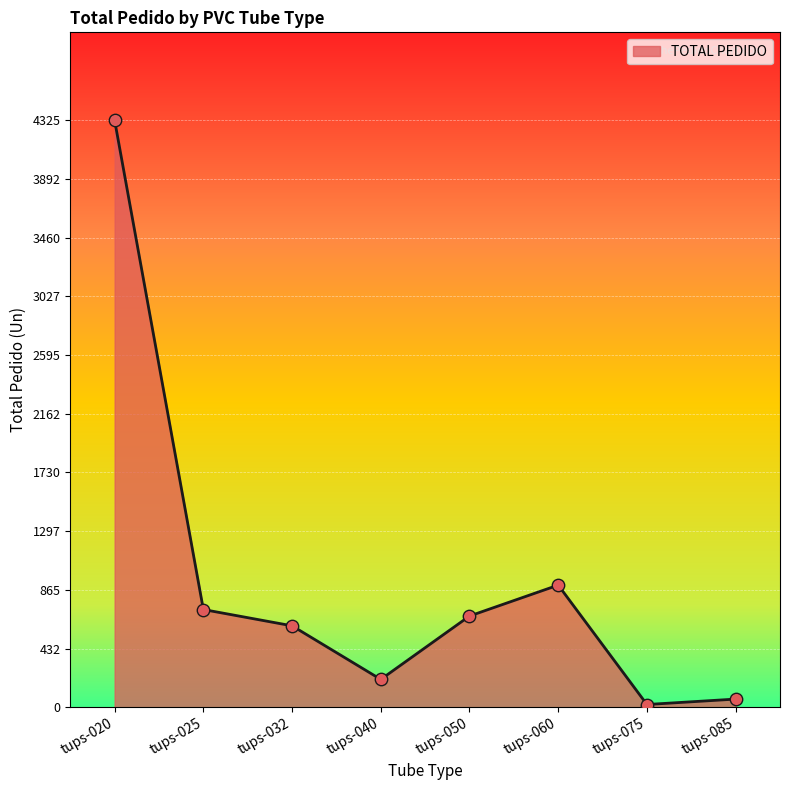

Which has a higher value, tups-040 or tups-060?

tups-060